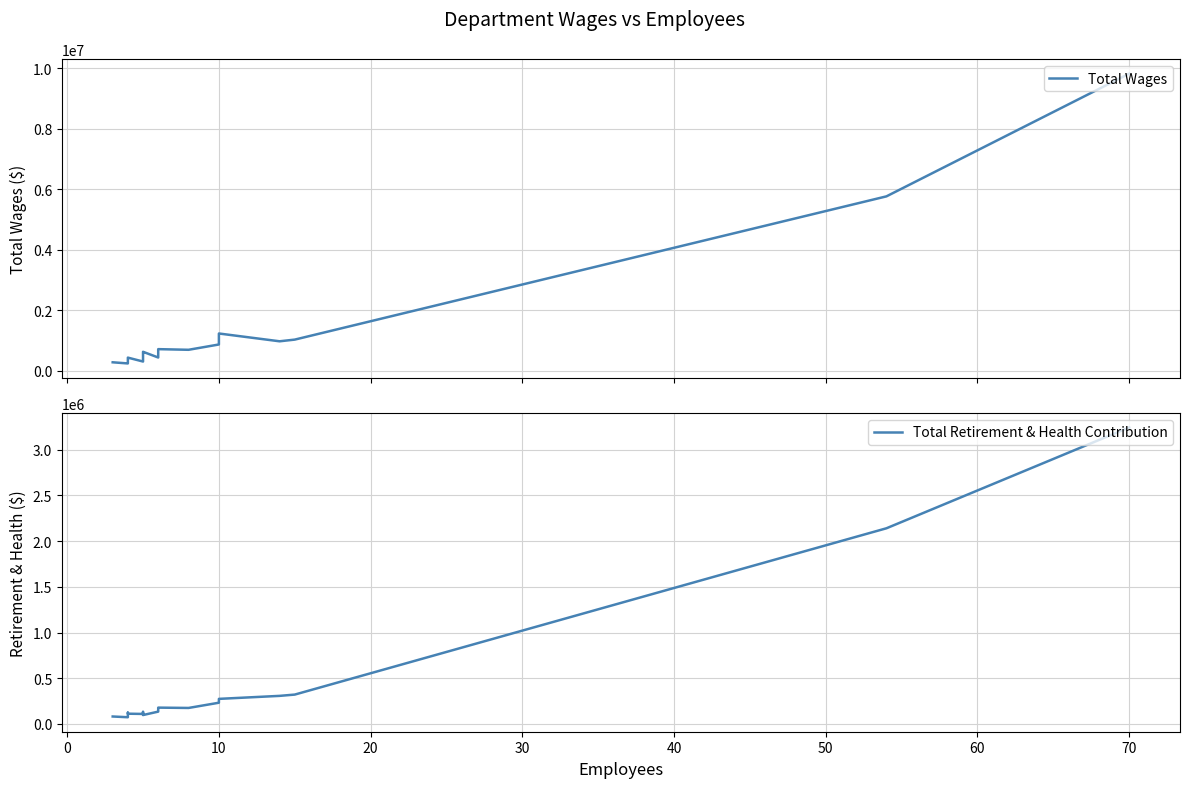

What is the minimum value shown in the chart?

73527